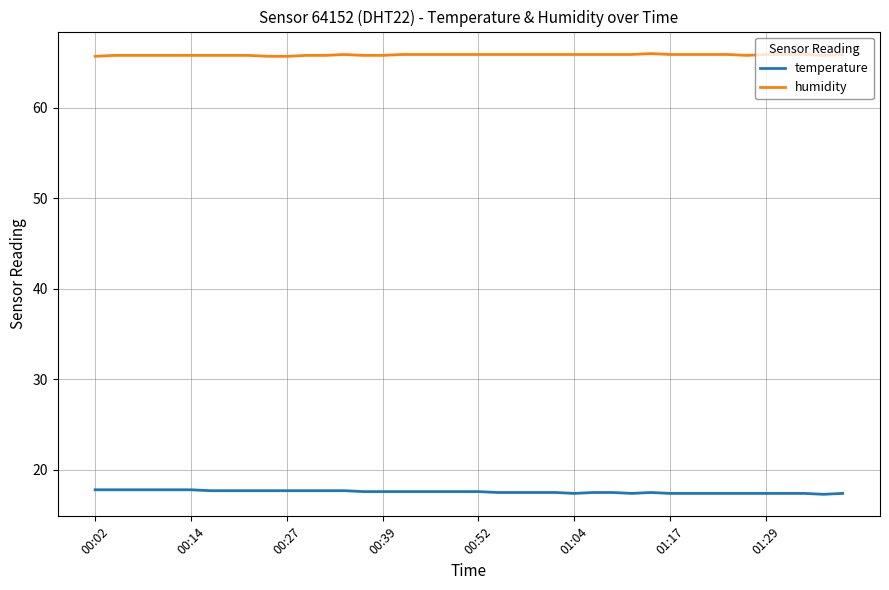

Rank the series by their average value, from lowest to highest.

temperature, humidity